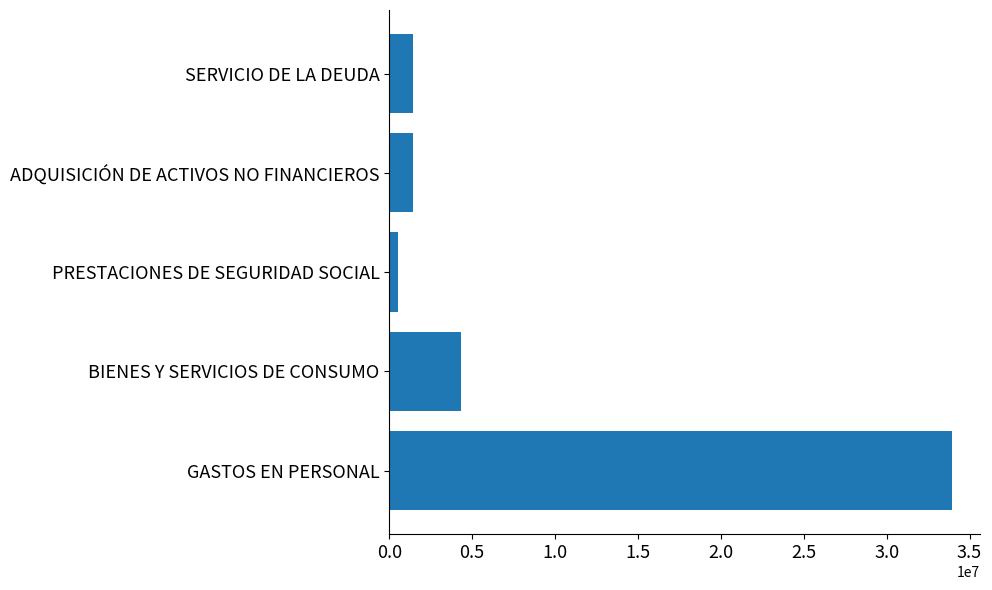

What is the sum of the values at ADQUISICIÓN DE ACTIVOS NO FINANCIEROS and BIENES Y SERVICIOS DE CONSUMO?

5769731